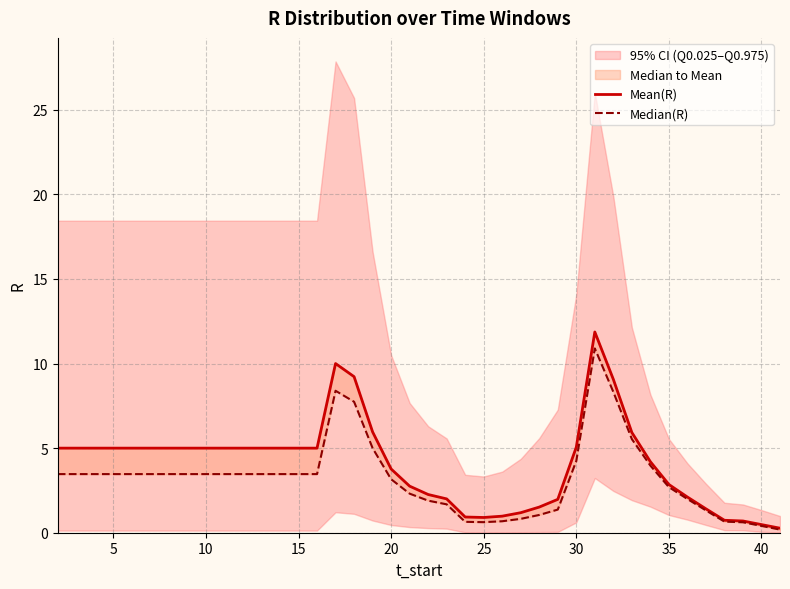

True or false: Median(R) has more than 0 points higher than both neighbors.

True